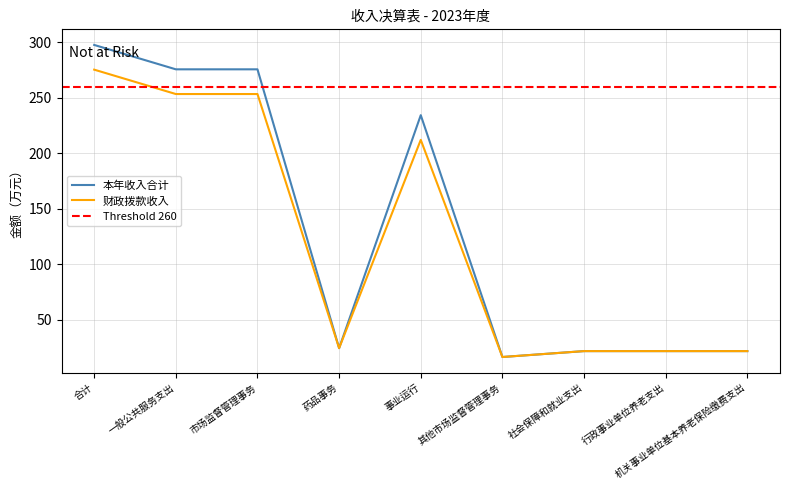

What position from the left is 一般公共服务支出?

2